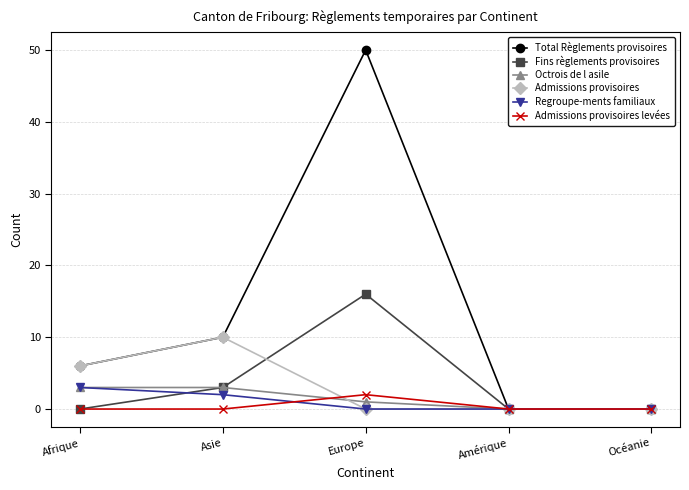

At how many categories does at least one series exceed 23?

1